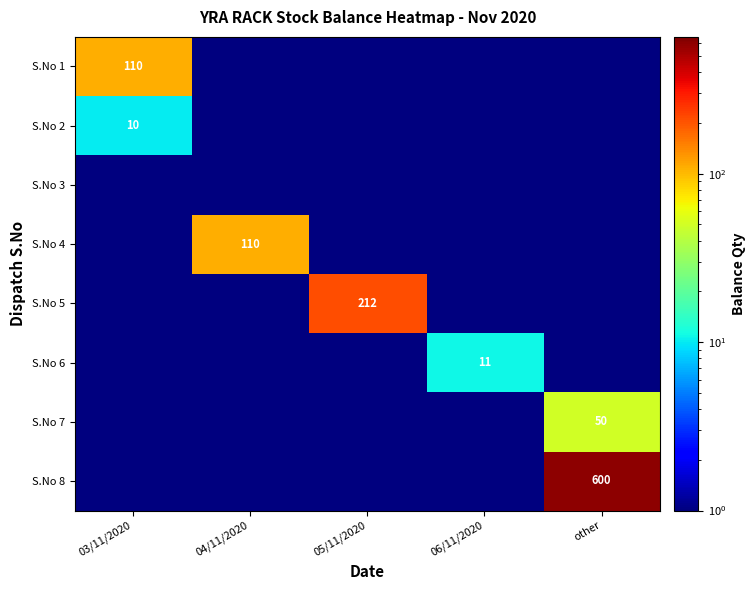

Rank the series by their maximum value, from highest to lowest.

S.No 8, S.No 5, S.No 1, S.No 4, S.No 7, S.No 6, S.No 2, S.No 3